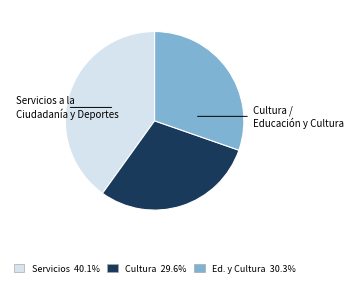

Count the number of slices in the pie.

3